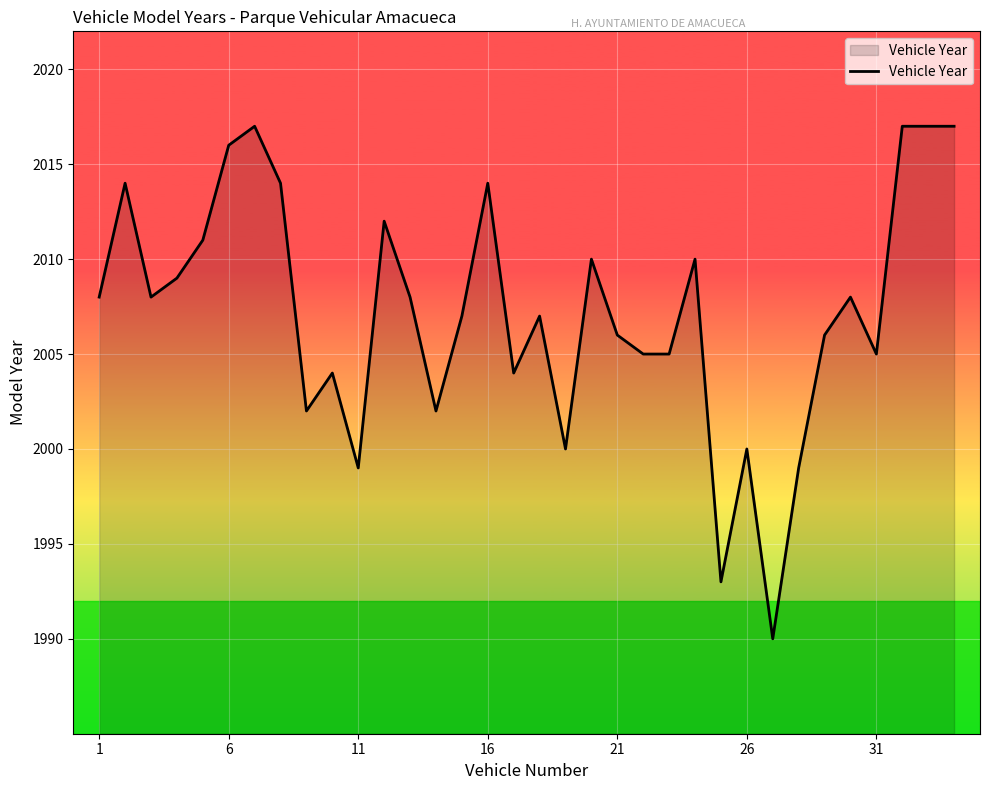

What is the average value?

2007